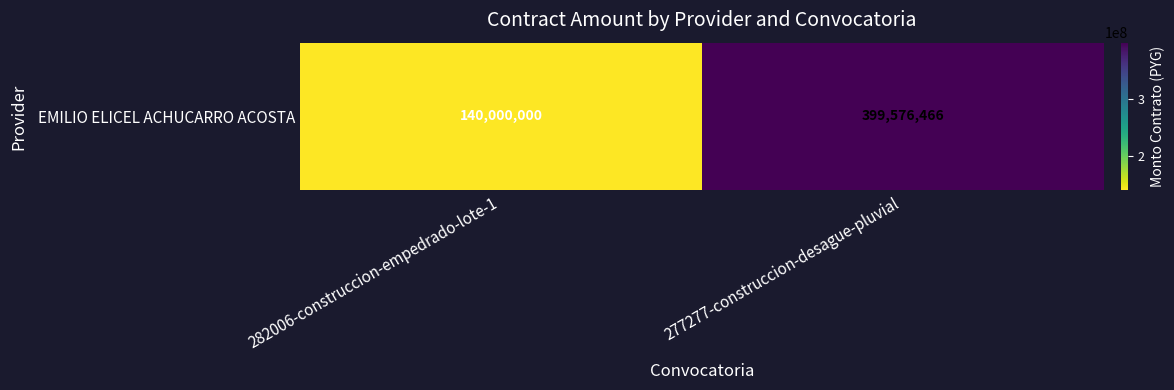

What is the average value?

269788233